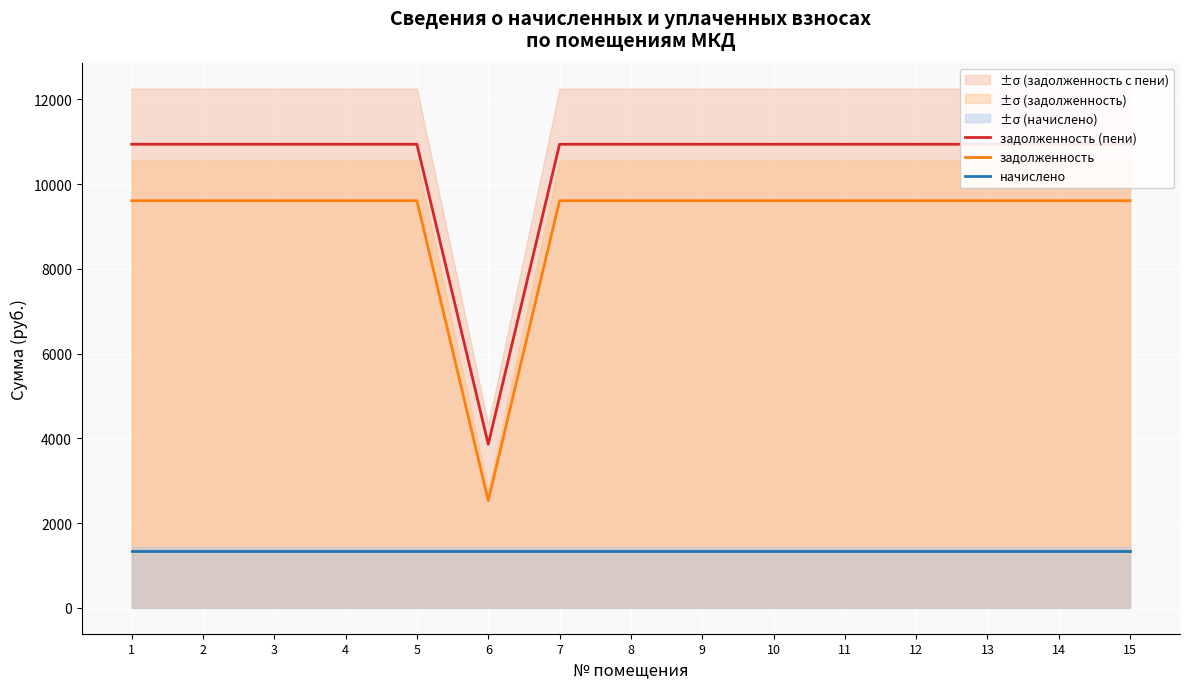

Which has a higher value, 6 or 12?

12